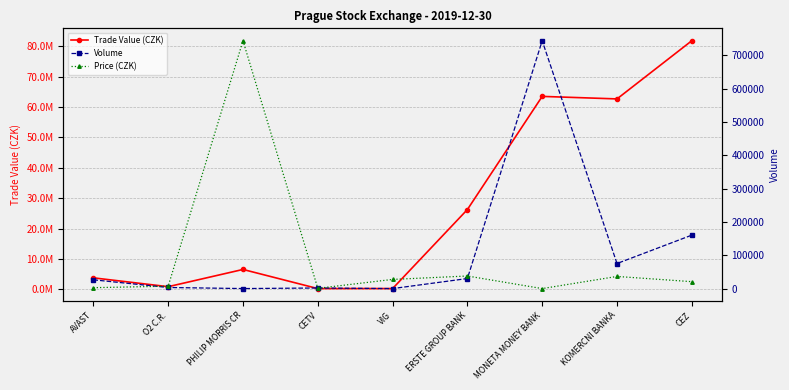

What is the value of the Trade Value (CZK) point at the 5th from the left?

229830.0